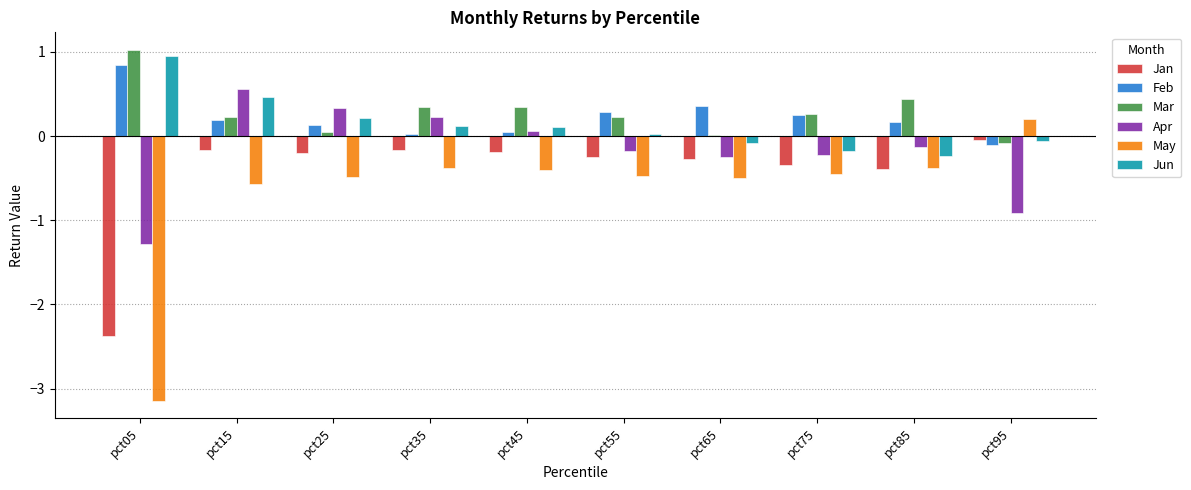

The Jun series shows 1.0 at pct05. True or false?

True